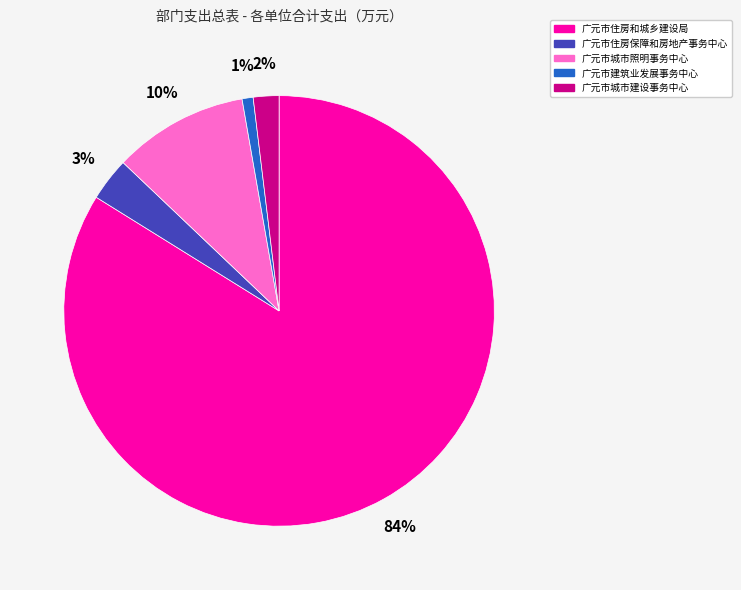

True or false: 广元市住房和城乡建设局 accounts for 70% of the total.

False